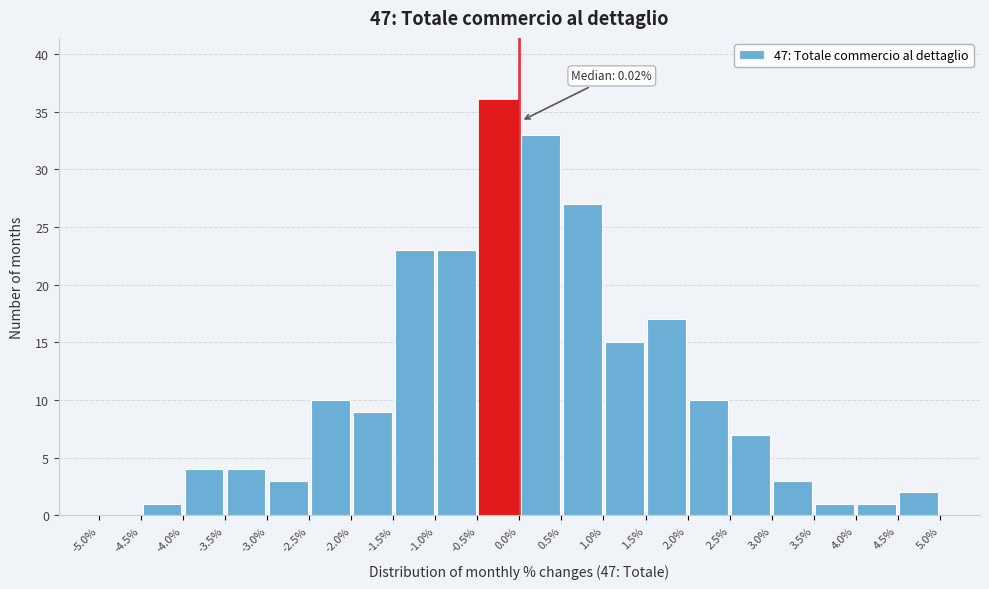

Over which range of the x-axis is the bar tallest?

-0.5% to 0.0%